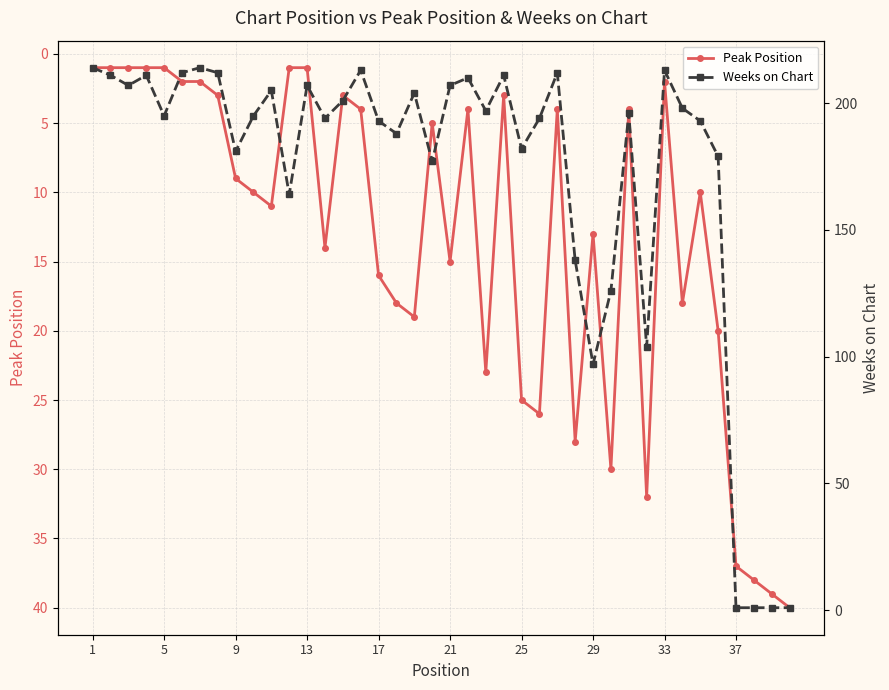

What is the minimum value for Weeks on Chart?

1